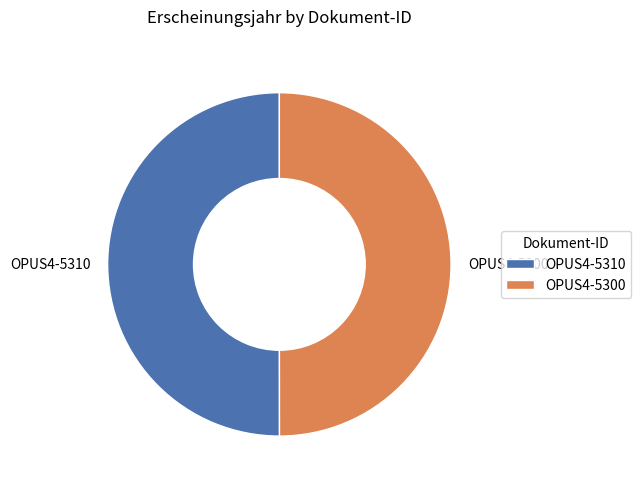

Is the sum of OPUS4-5310 and OPUS4-5300 greater than half?

Yes